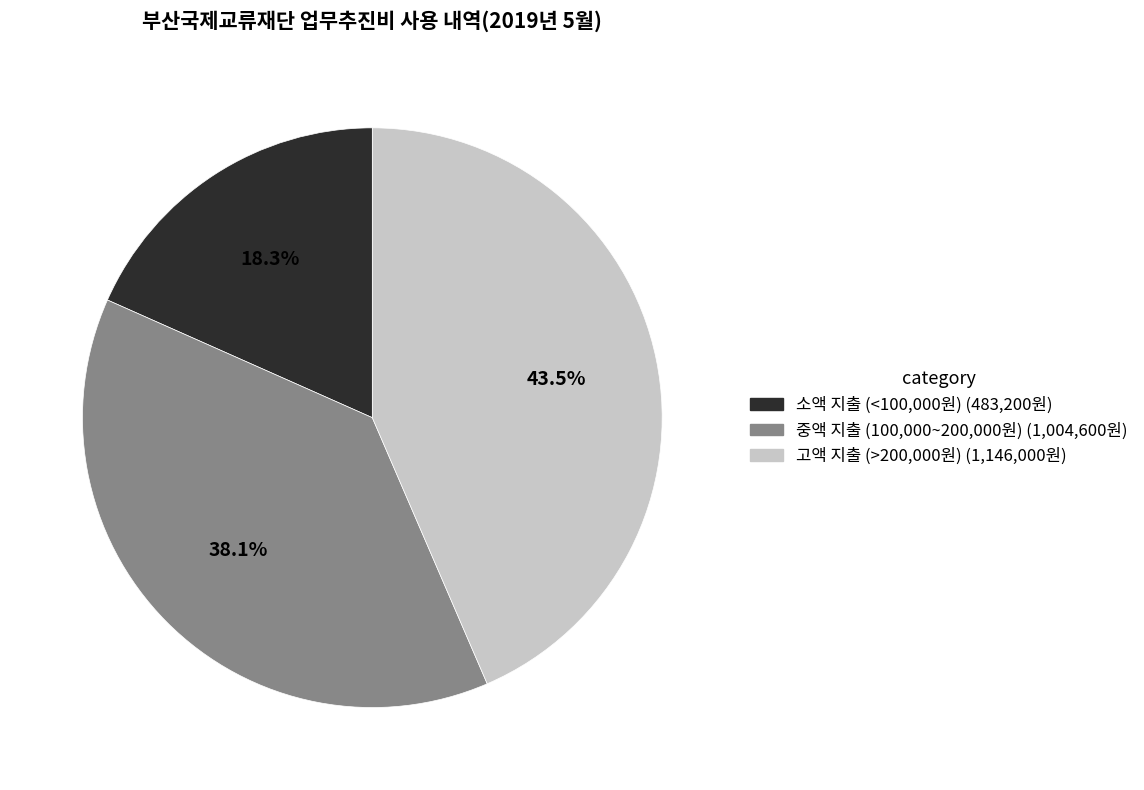

Is there a majority slice in this chart?

No